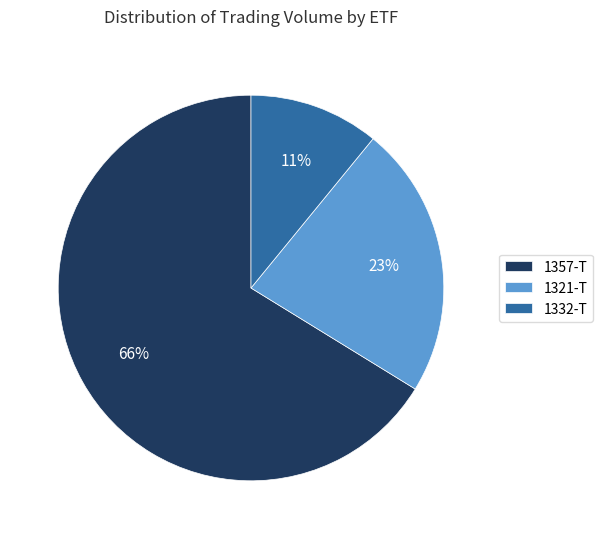

Which category accounts for the majority?

1357-T